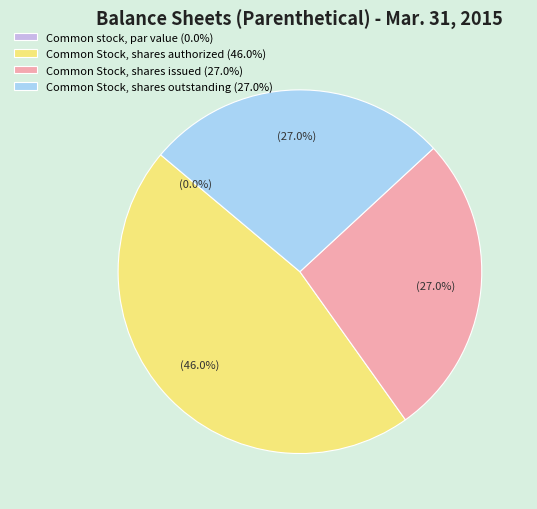

To the nearest percent, what is the average slice percentage?

25%